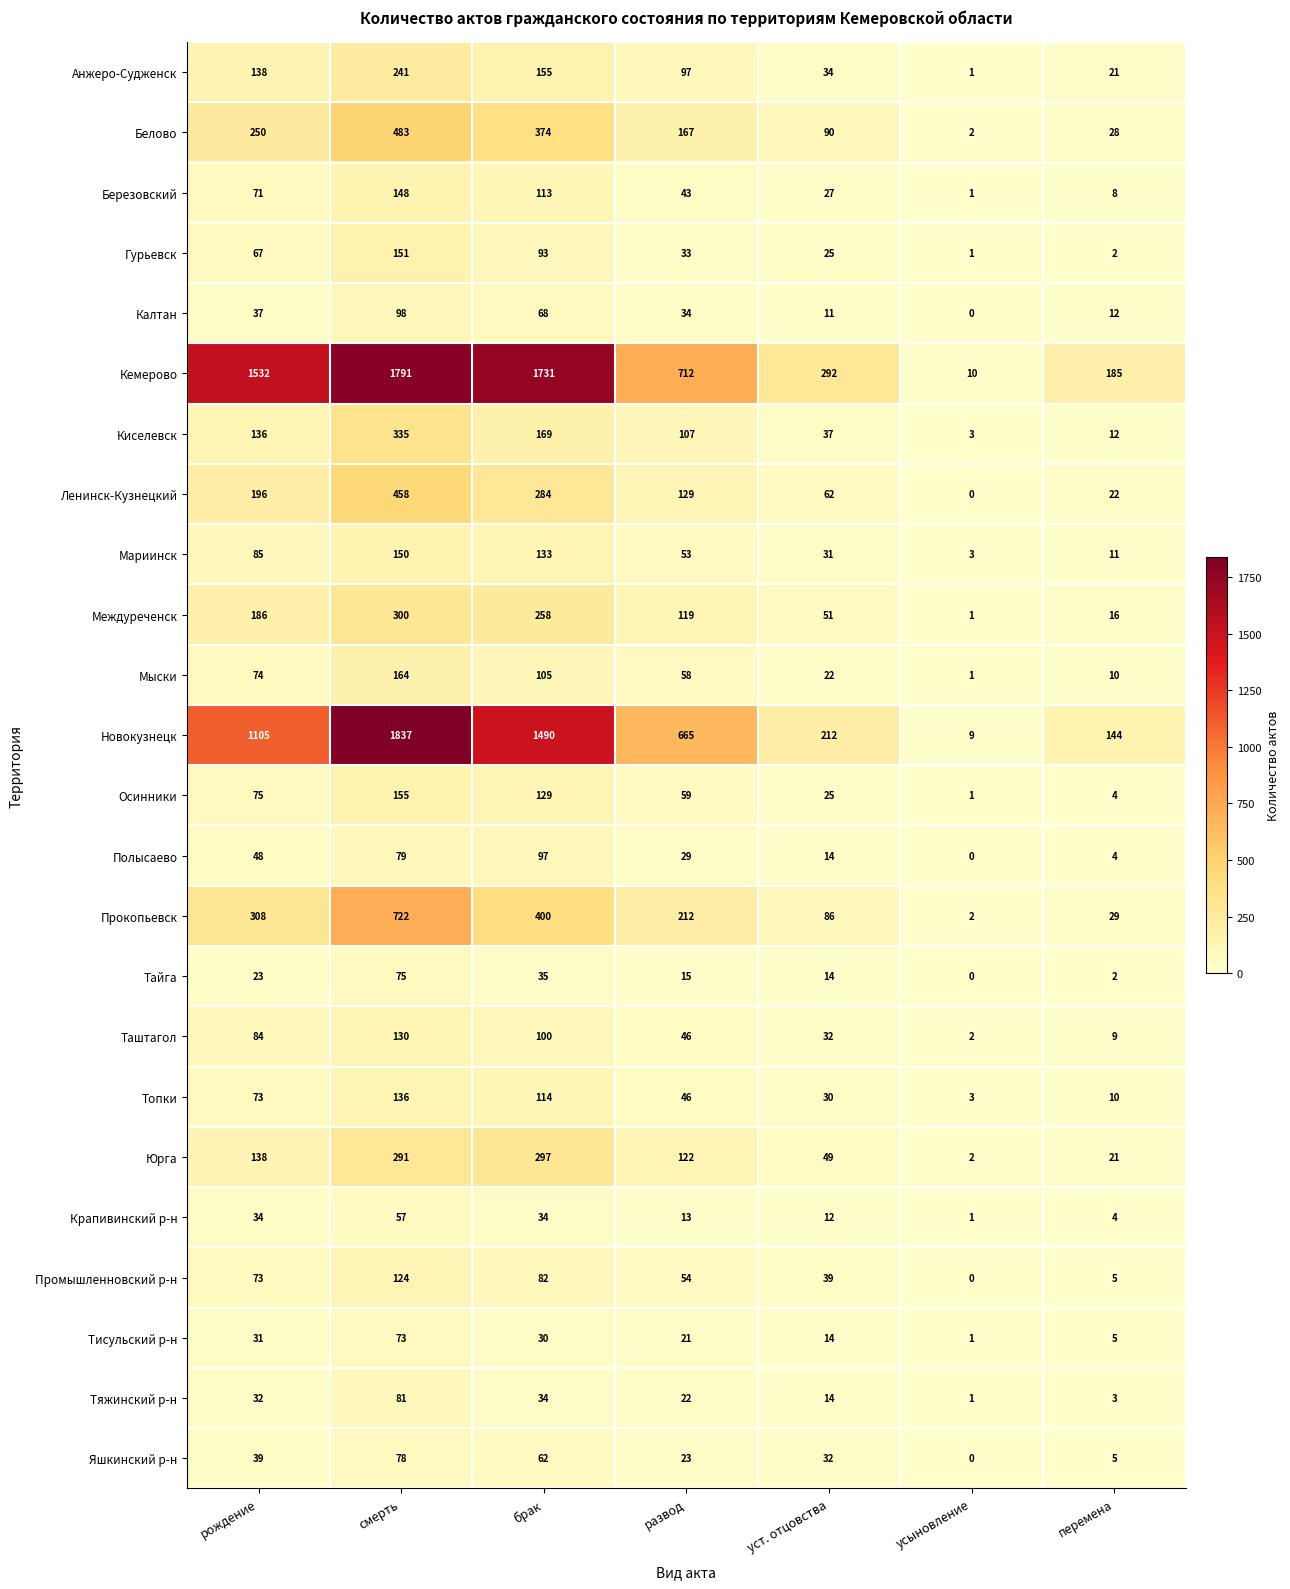

What is the difference between the Калтан values at развод and усыновление?

34